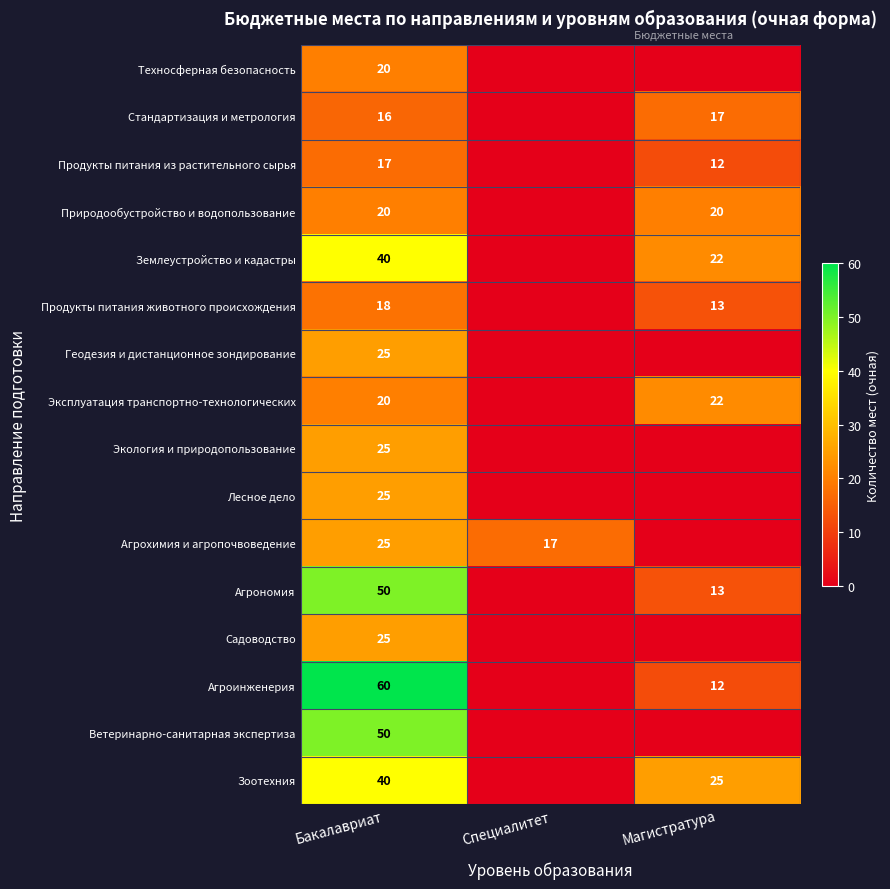

What is the spread (max minus min) of values at Бакалавриат?

44